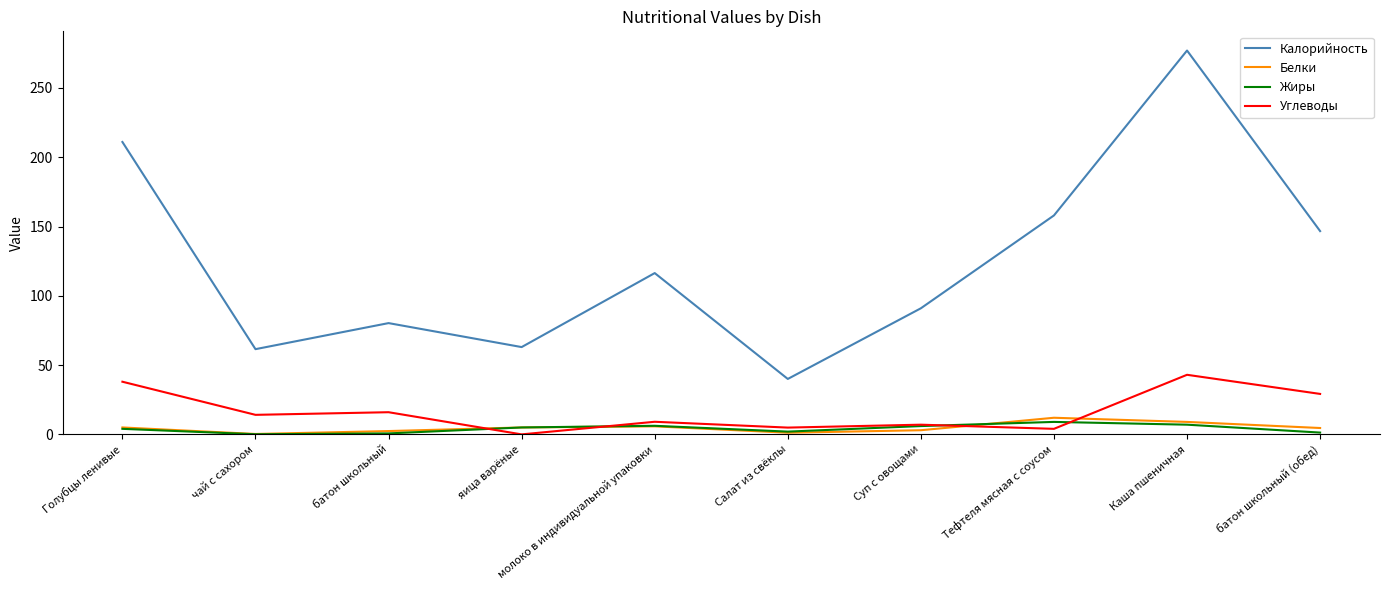

What is the lowest value of the Жиры series?

0.1